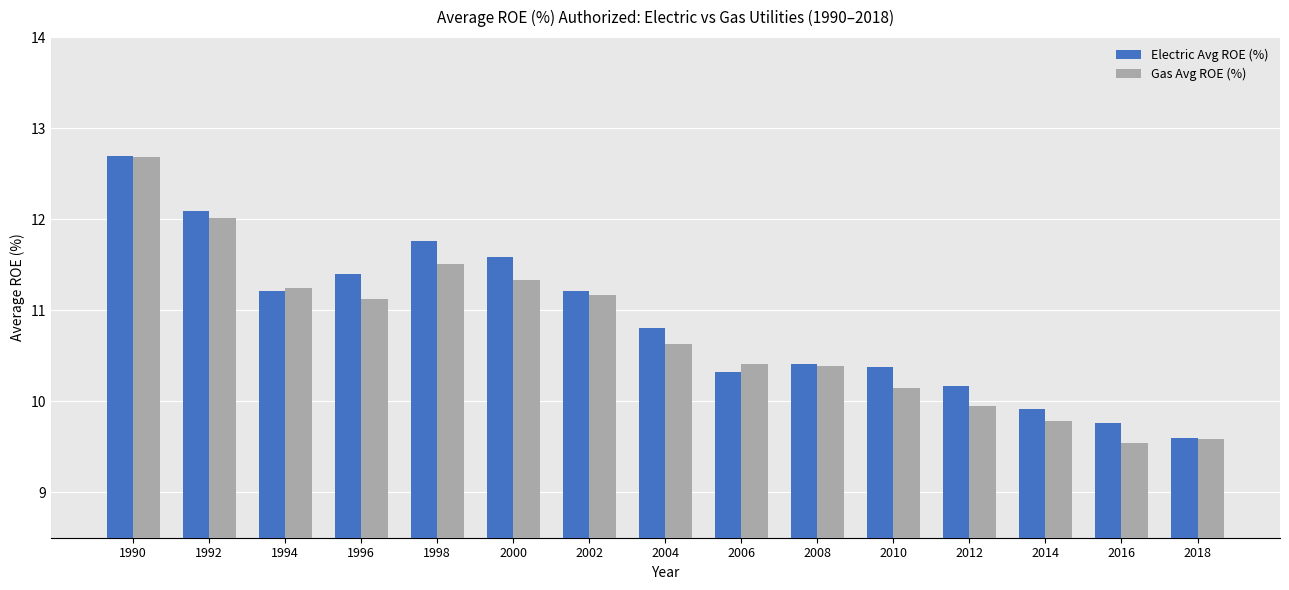

What is the maximum value for Electric Avg ROE (%)?

12.7